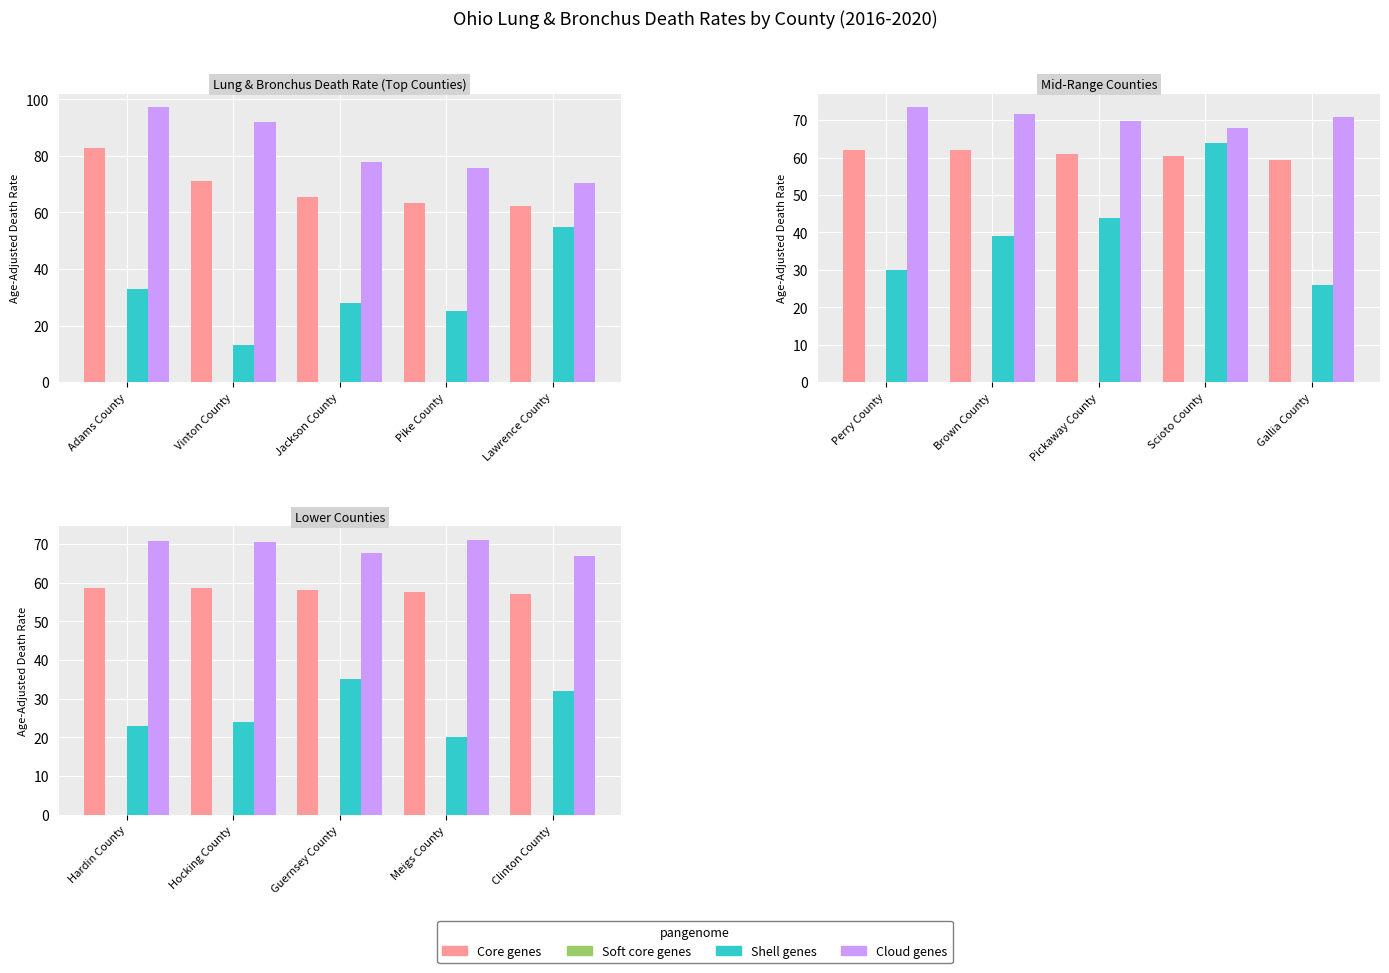

List the series in order of their peak value, highest first.

Cloud genes, Core genes, Shell genes, Soft core genes